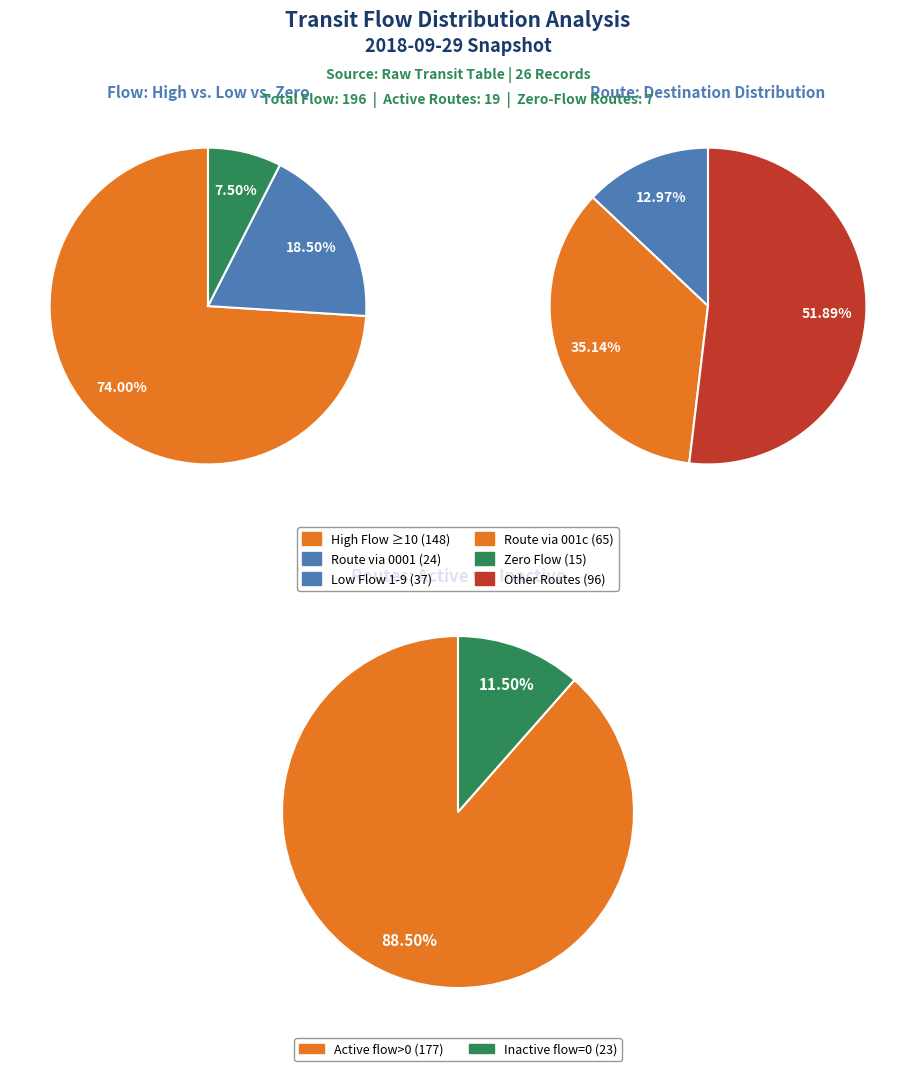

Which has a higher value, 15 or 8?

15